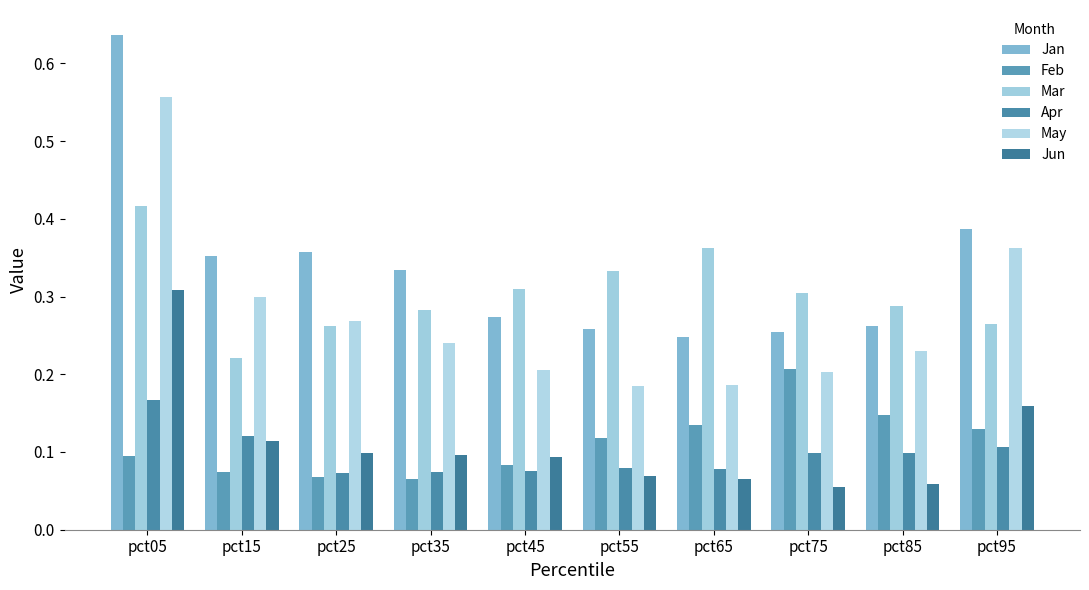

Which has a higher value, pct95 or pct65?

pct95